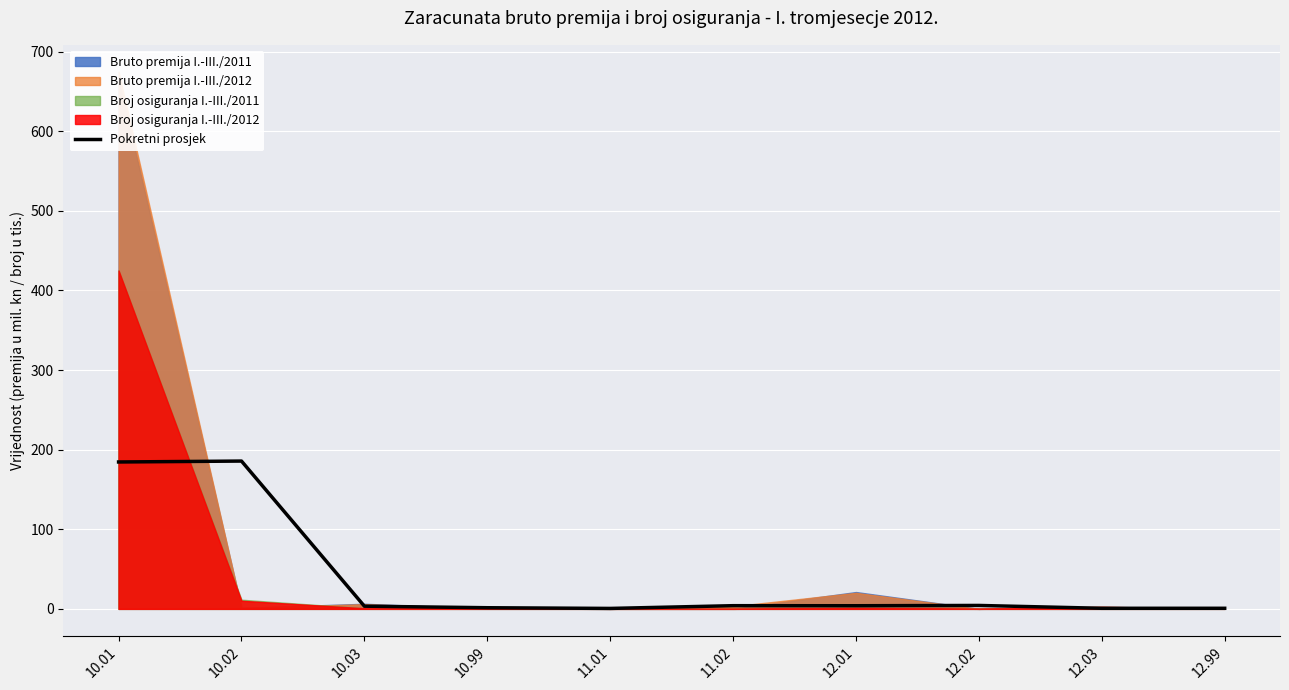

What is the approximate value at 12.99?

0.7